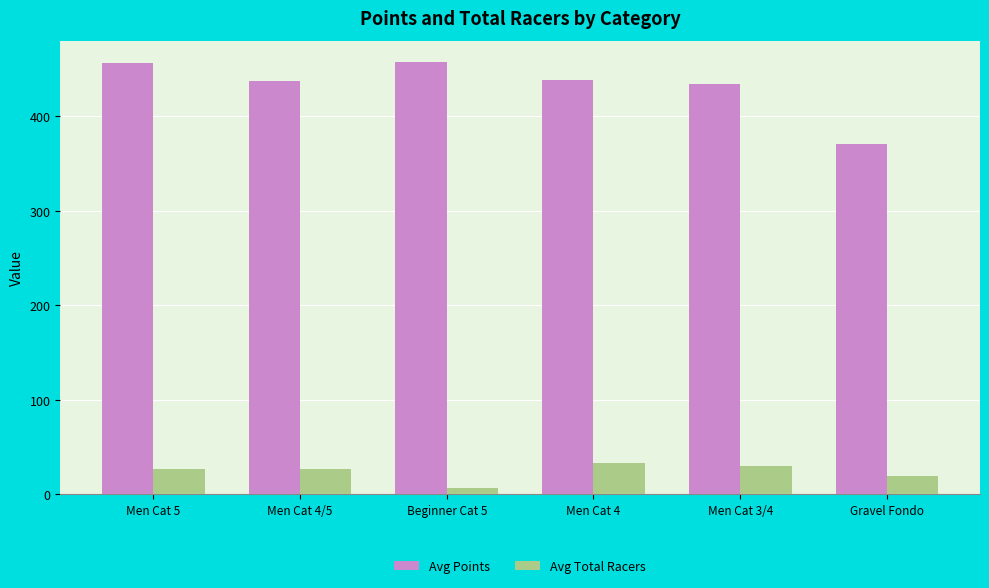

What is the minimum value for Avg Points?

370.6